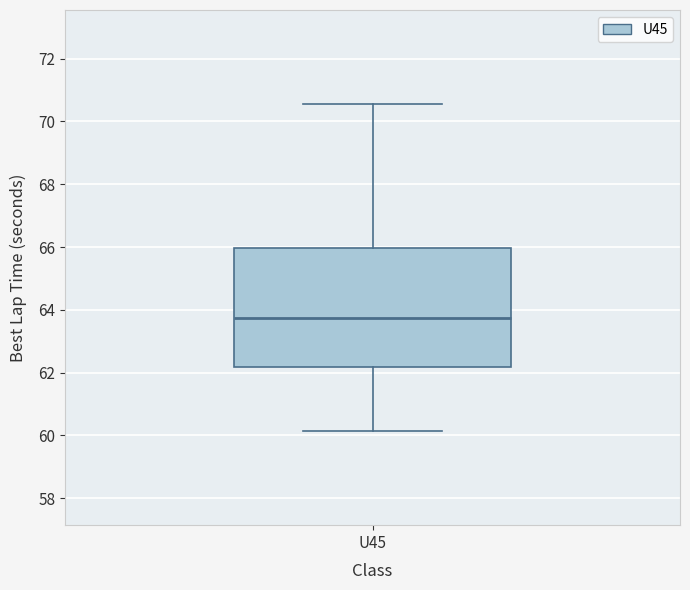

Where does the upper whisker of the box for U45 end on the y-axis? The values are not printed on the chart, so give them approximately, as read against the axis.

70.6